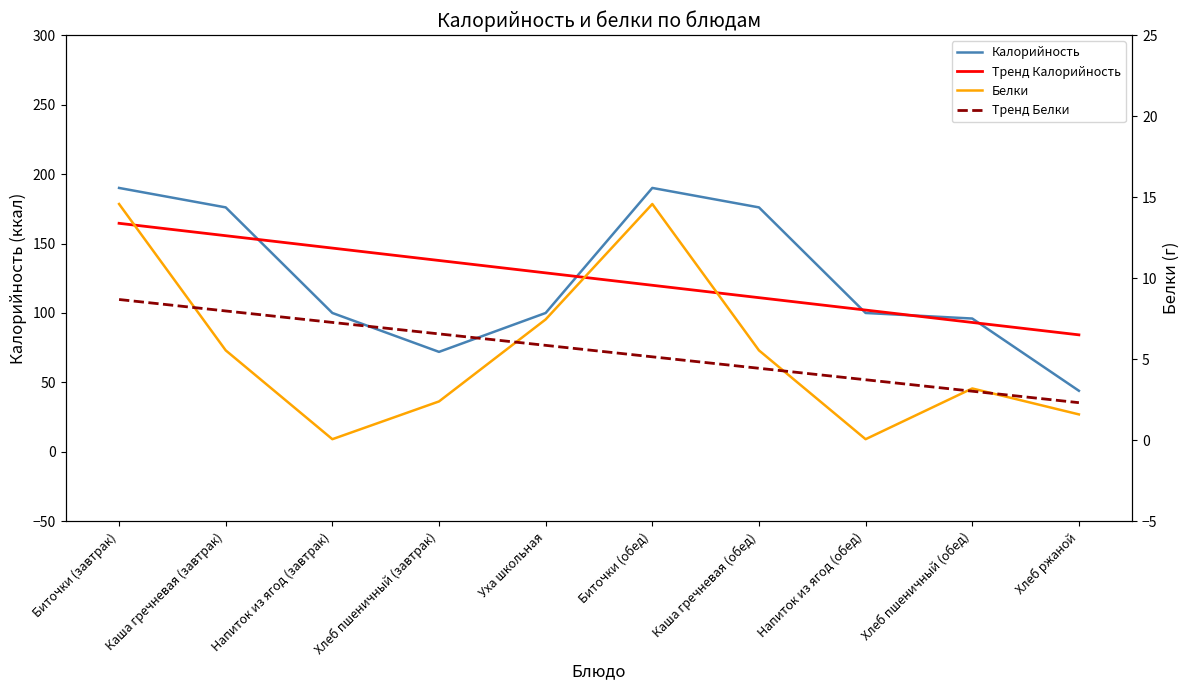

How many series are shown in this chart?

4